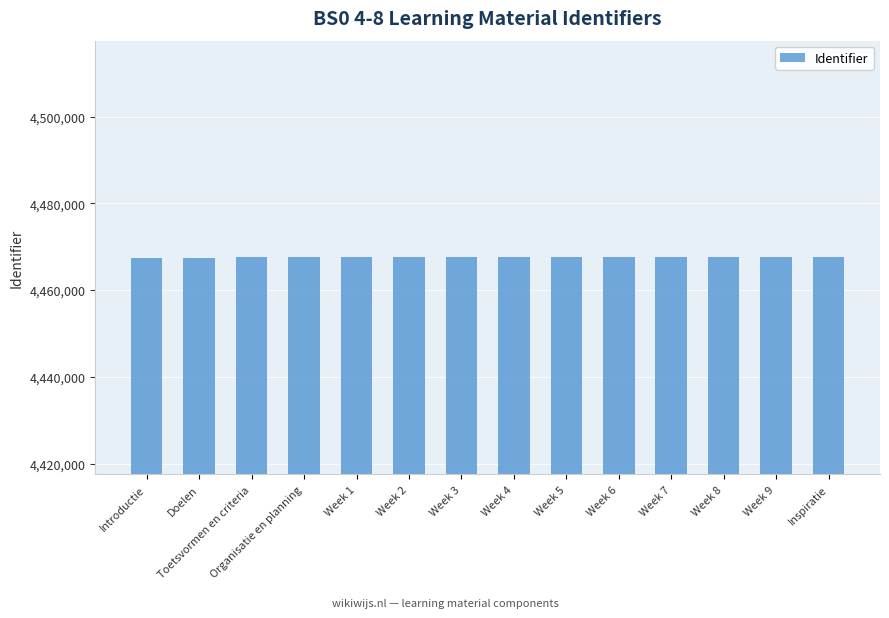

The value at Organisatie en planning is 6566414. True or false?

False